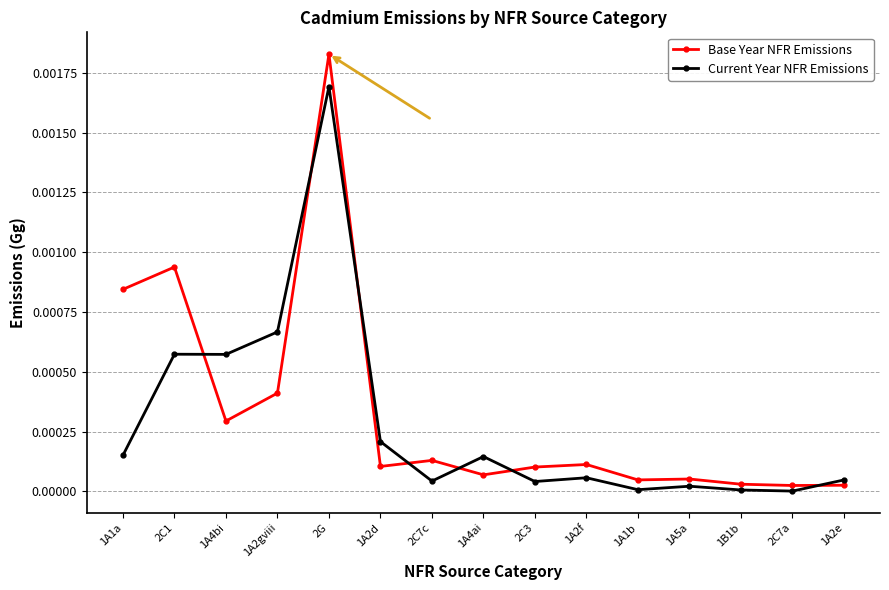

Does the chart have visible grid lines?

Yes